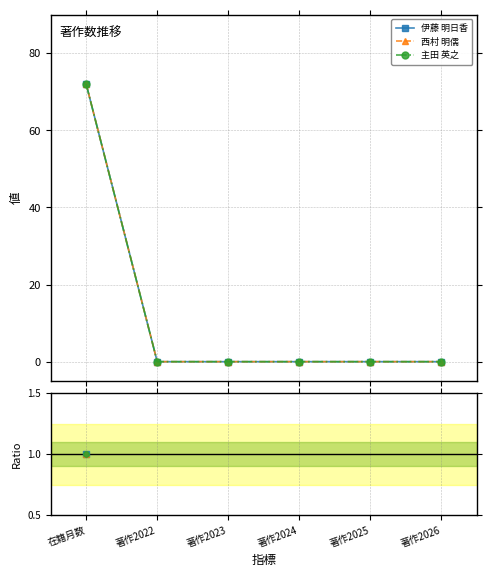

How many data points does each series have?

6